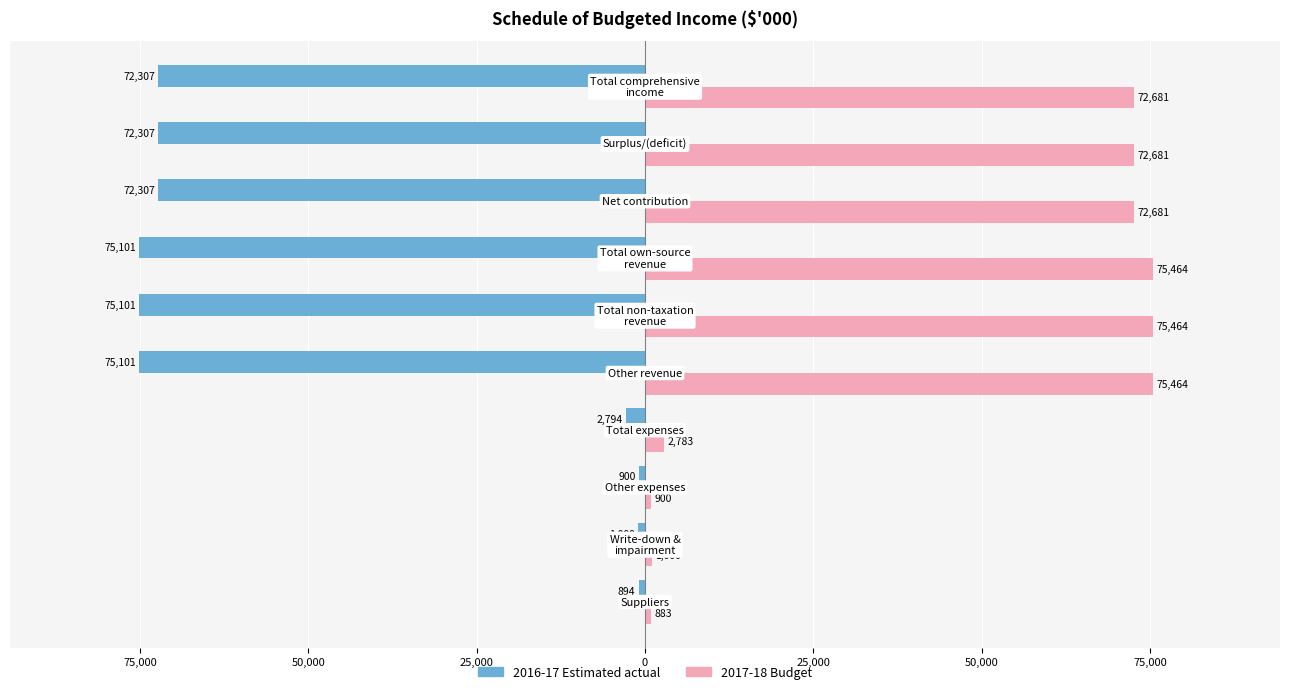

What are all the series names shown in the legend?

2016-17 Estimated actual, 2017-18 Budget